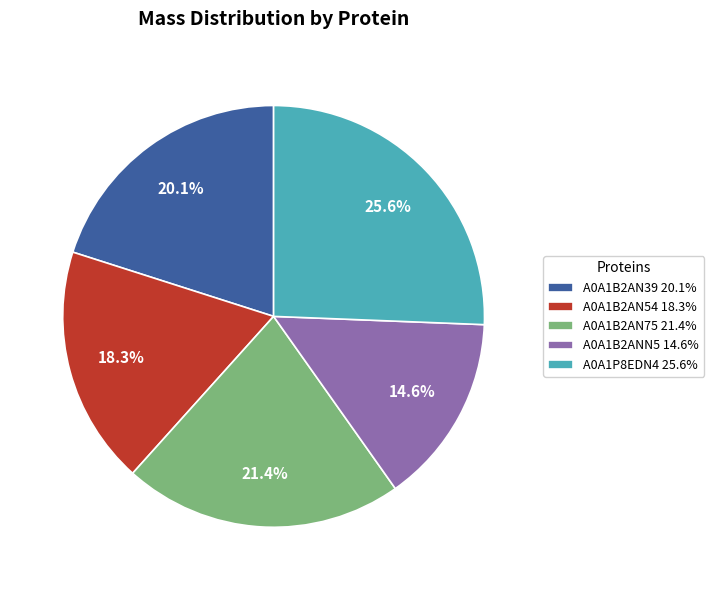

How many segments does this pie chart have?

5